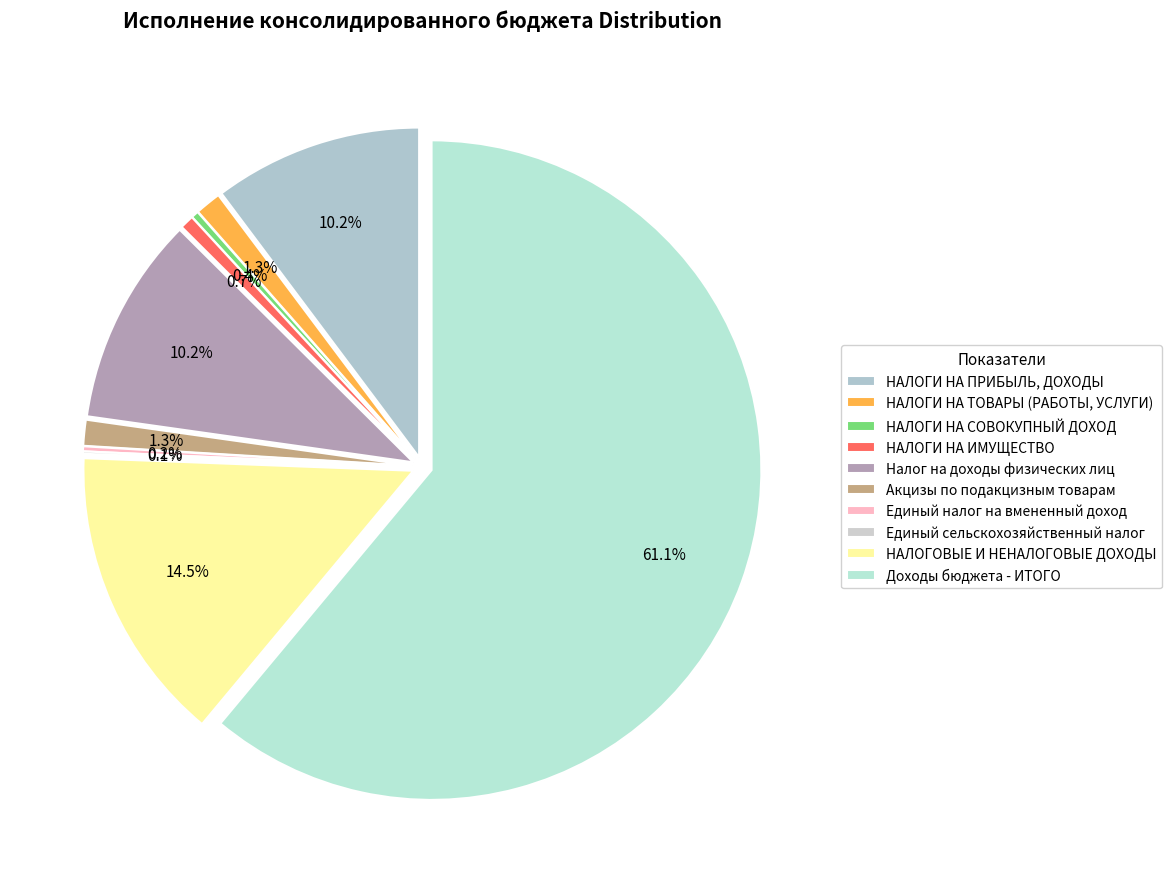

Does any single category account for the majority?

Yes